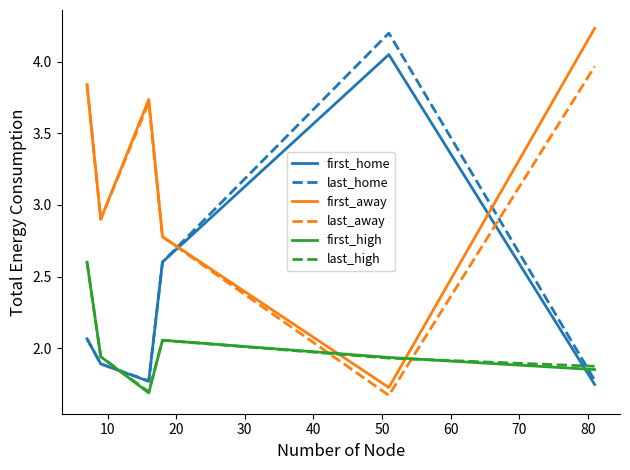

Which series has the largest range (max minus min)?

first_away